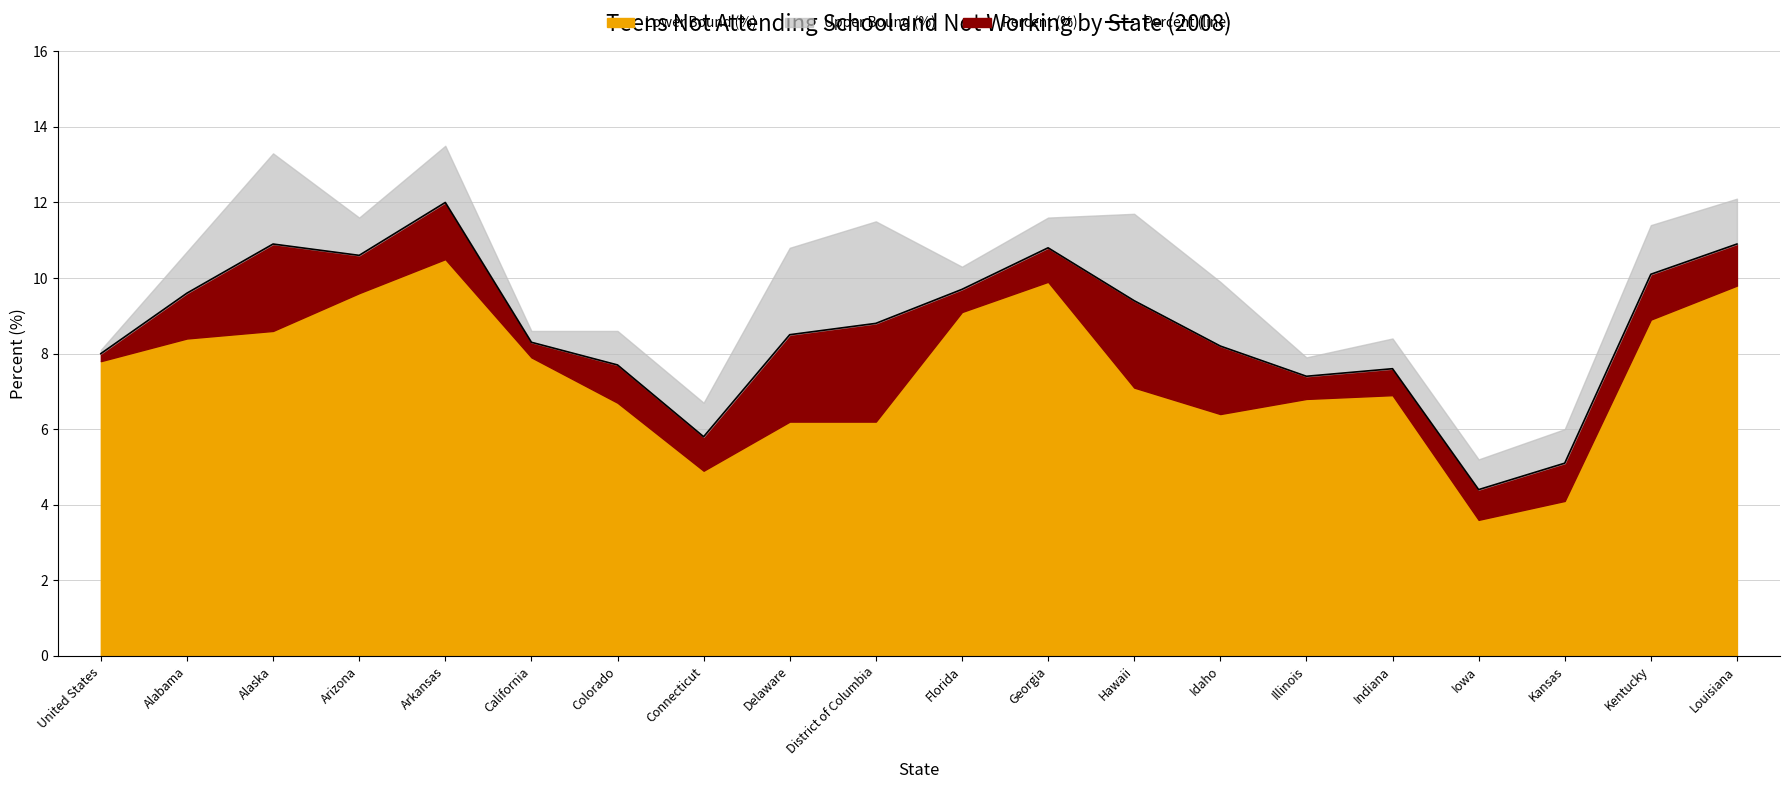

Where is the data nearest to the value 8?

United States